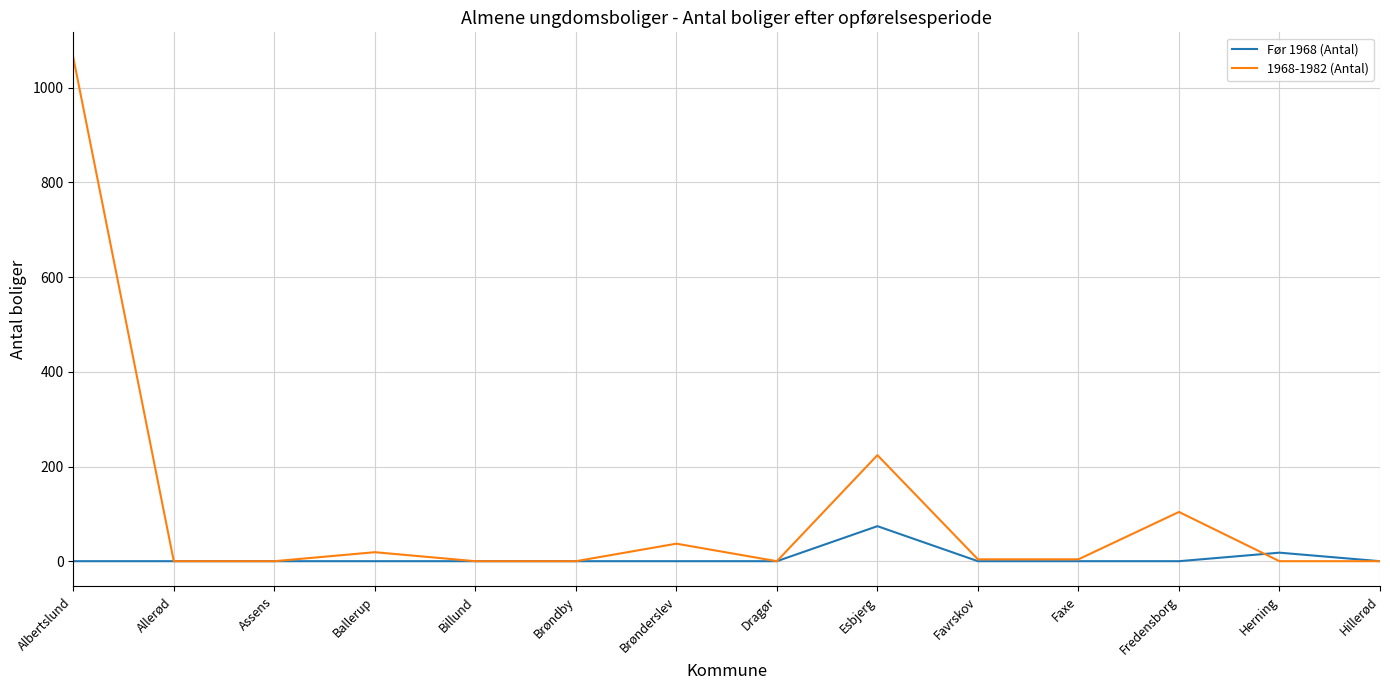

True or false: 1968-1982 (Antal) and Før 1968 (Antal) intersect in this chart.

True